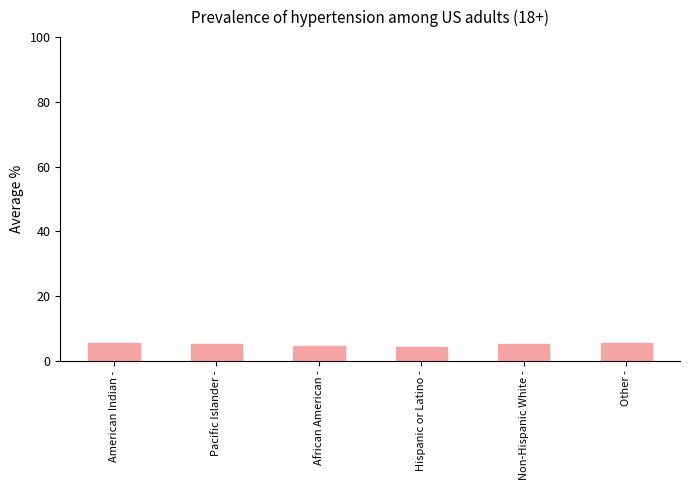

What is the sum of the values at Pacific Islander - and African American -?

9.7